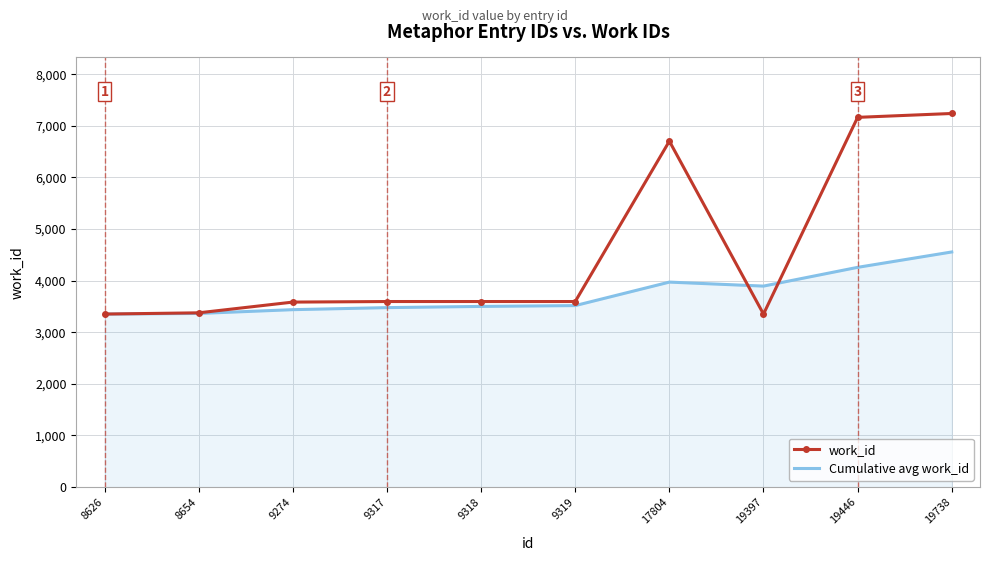

Which series has the largest range (max minus min)?

work_id